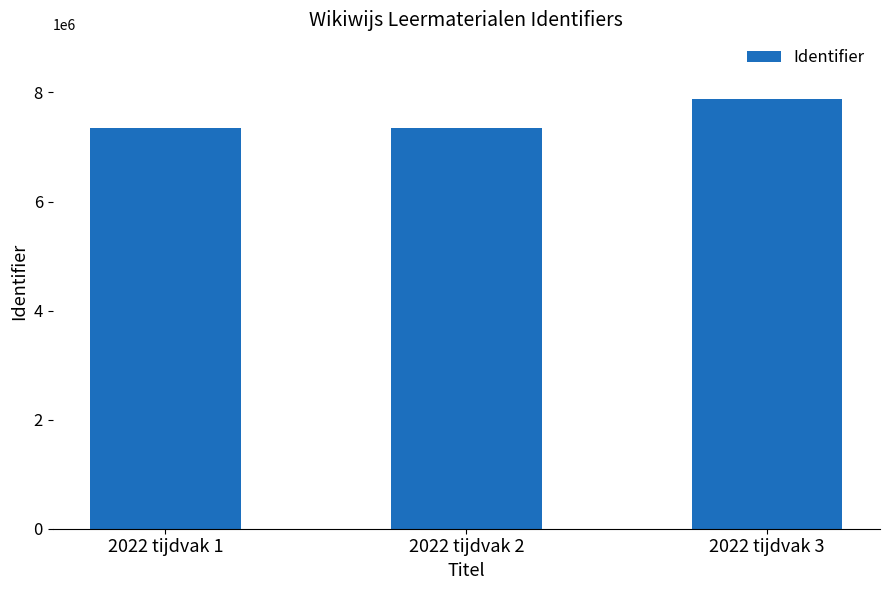

How many data points does each series have?

3